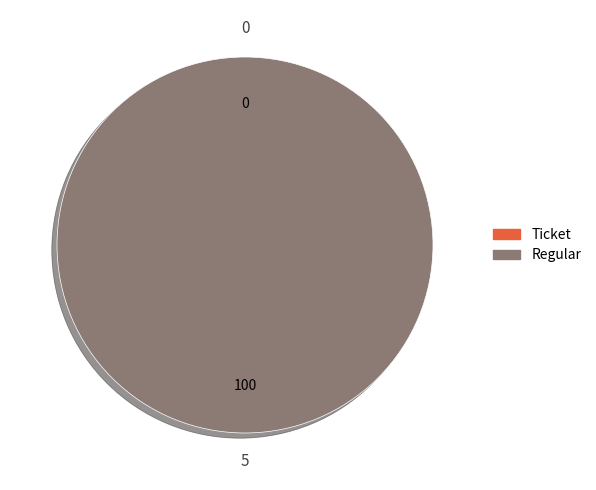

Which slice is the smallest?

Ticket